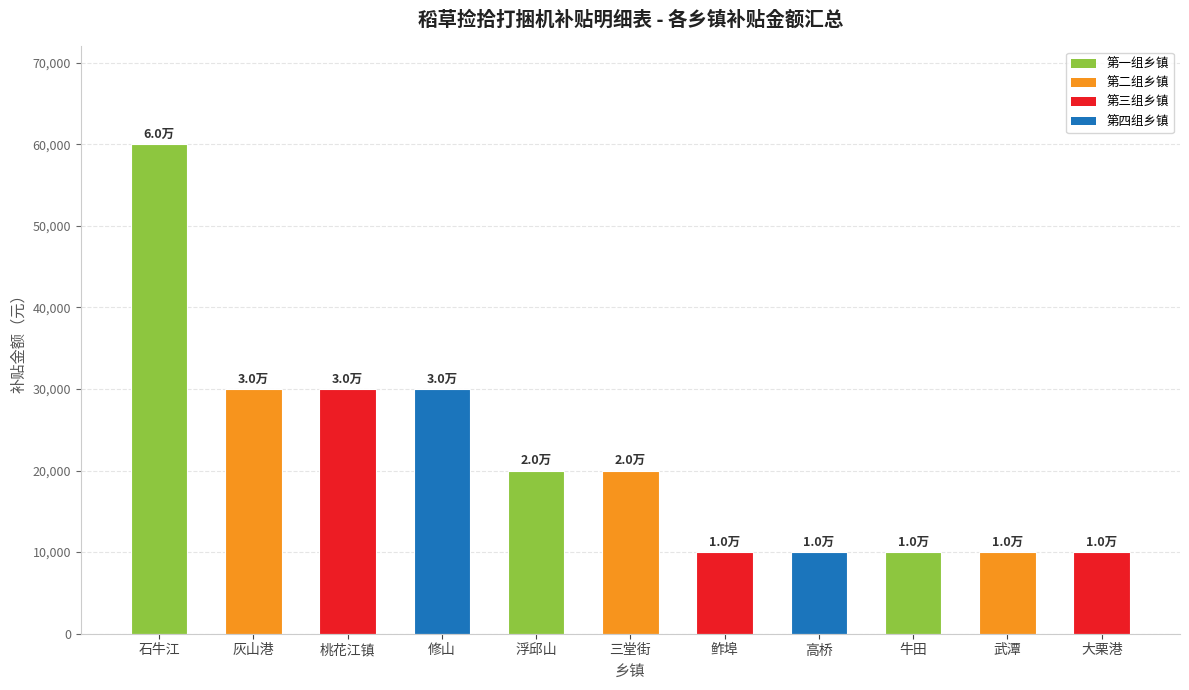

Is it true that the value at 牛田 is 10000?

True